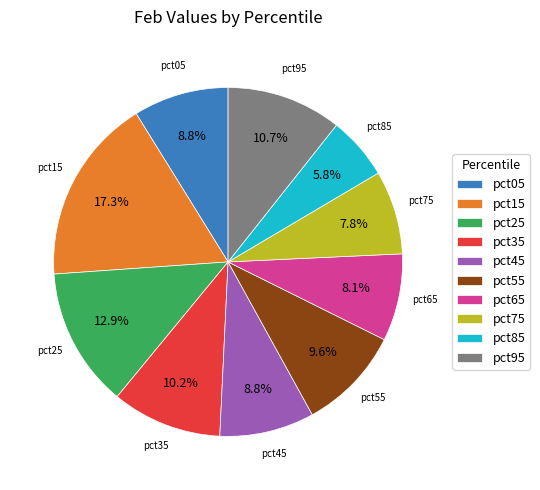

Between pct55 and pct95, which is larger?

pct95